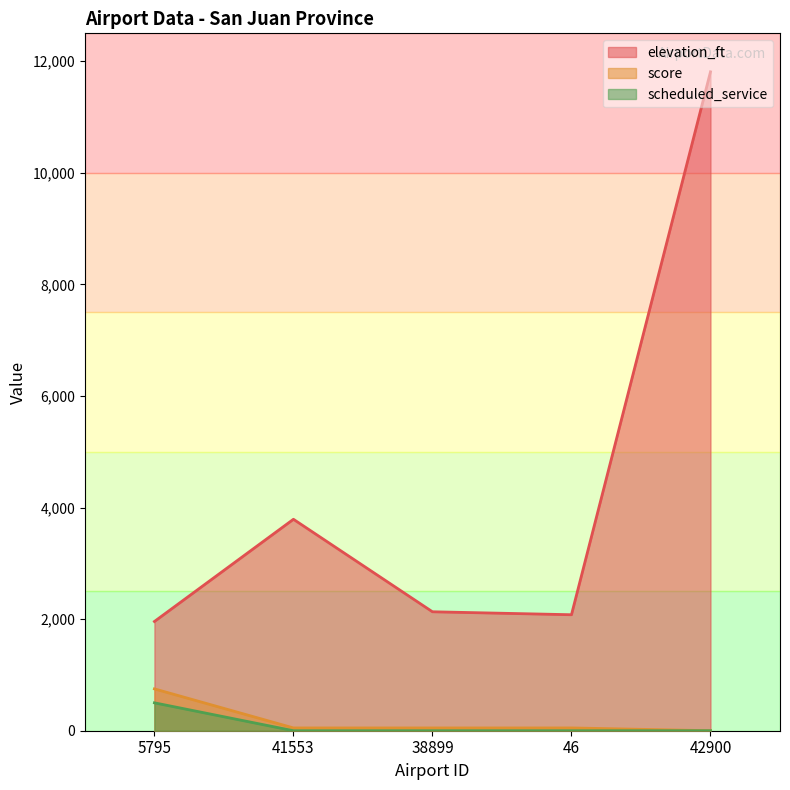

What are all the series names shown in the legend?

elevation_ft, score, scheduled_service